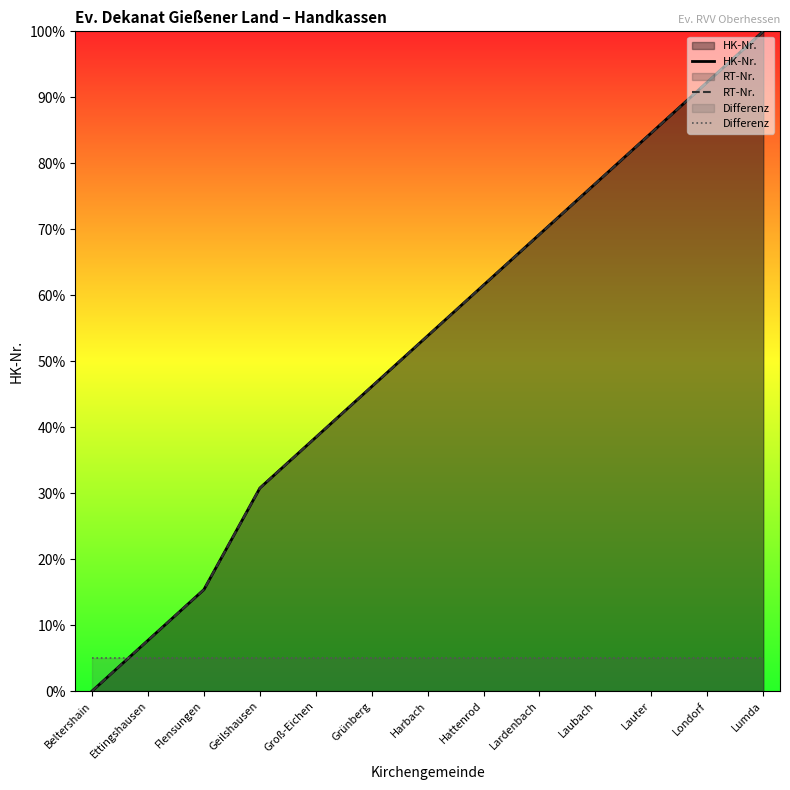

What are all the series names shown in the legend?

HK-Nr., RT-Nr., Differenz